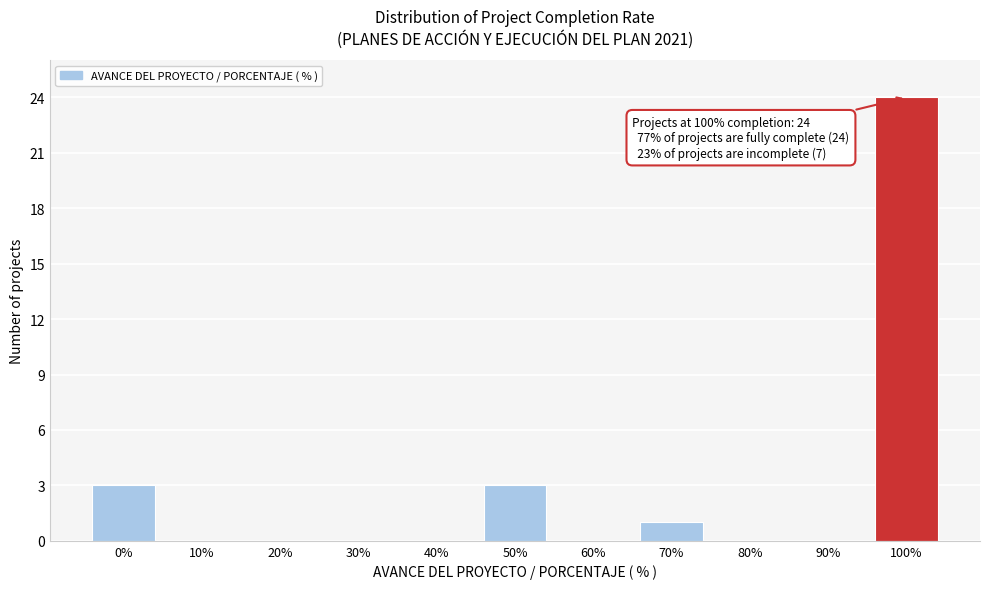

Reading left to right, extract all data points from this chart.

0%=3	10%=0	20%=0	30%=0	40%=0	50%=3	60%=0	70%=1	80%=0	90%=0	100%=24